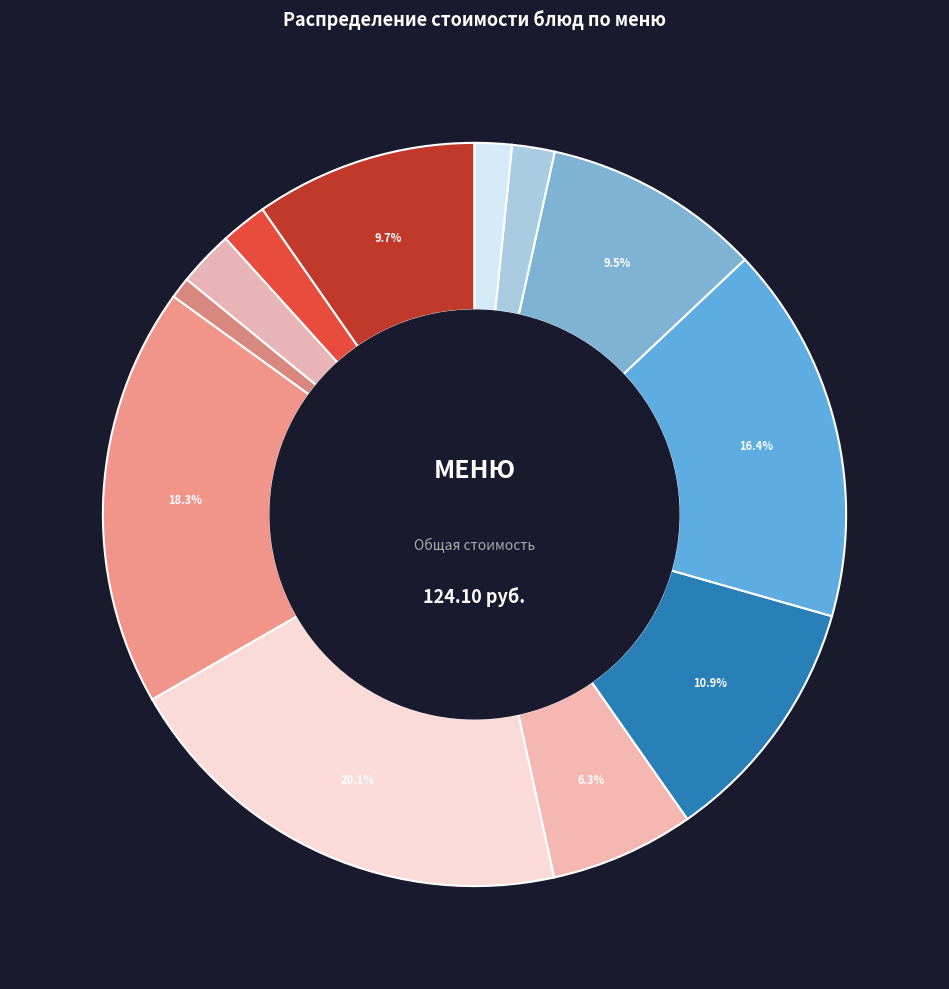

Count the number of slices in the pie.

12